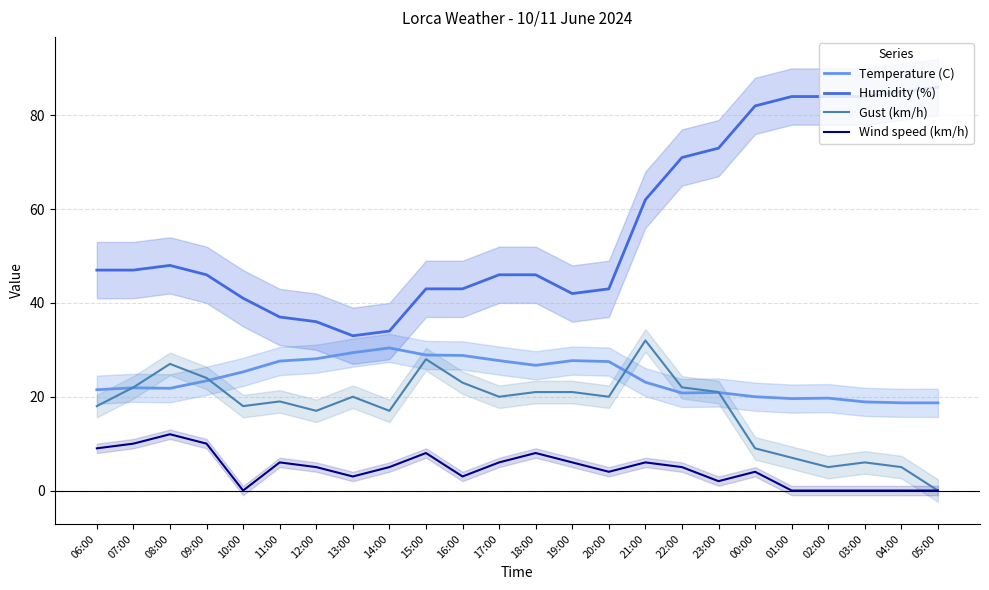

What are all the series names shown in the legend?

Temperature (C), Humidity (%), Gust (km/h), Wind speed (km/h)